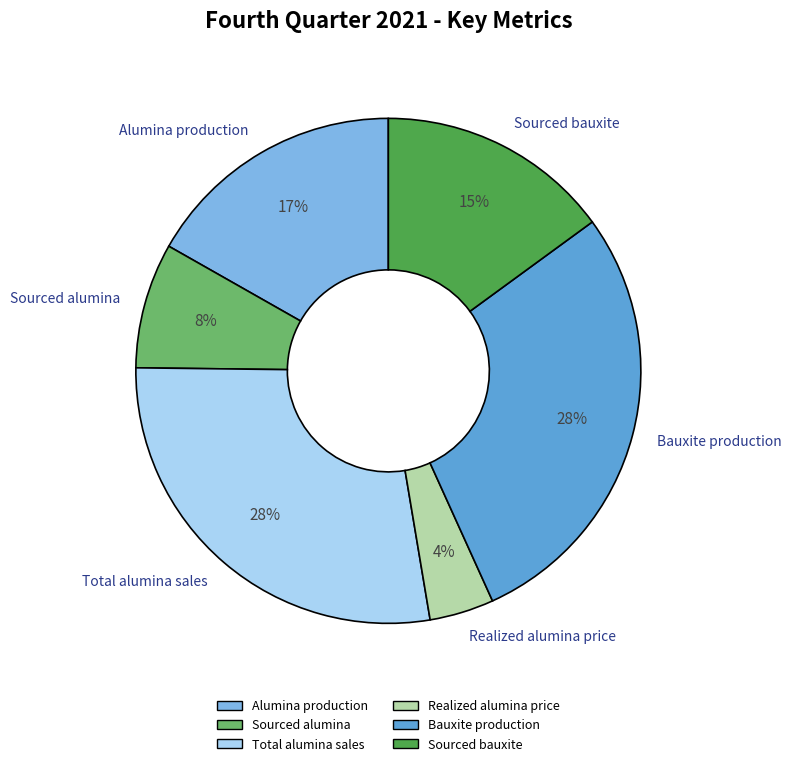

How many segments does this pie chart have?

6